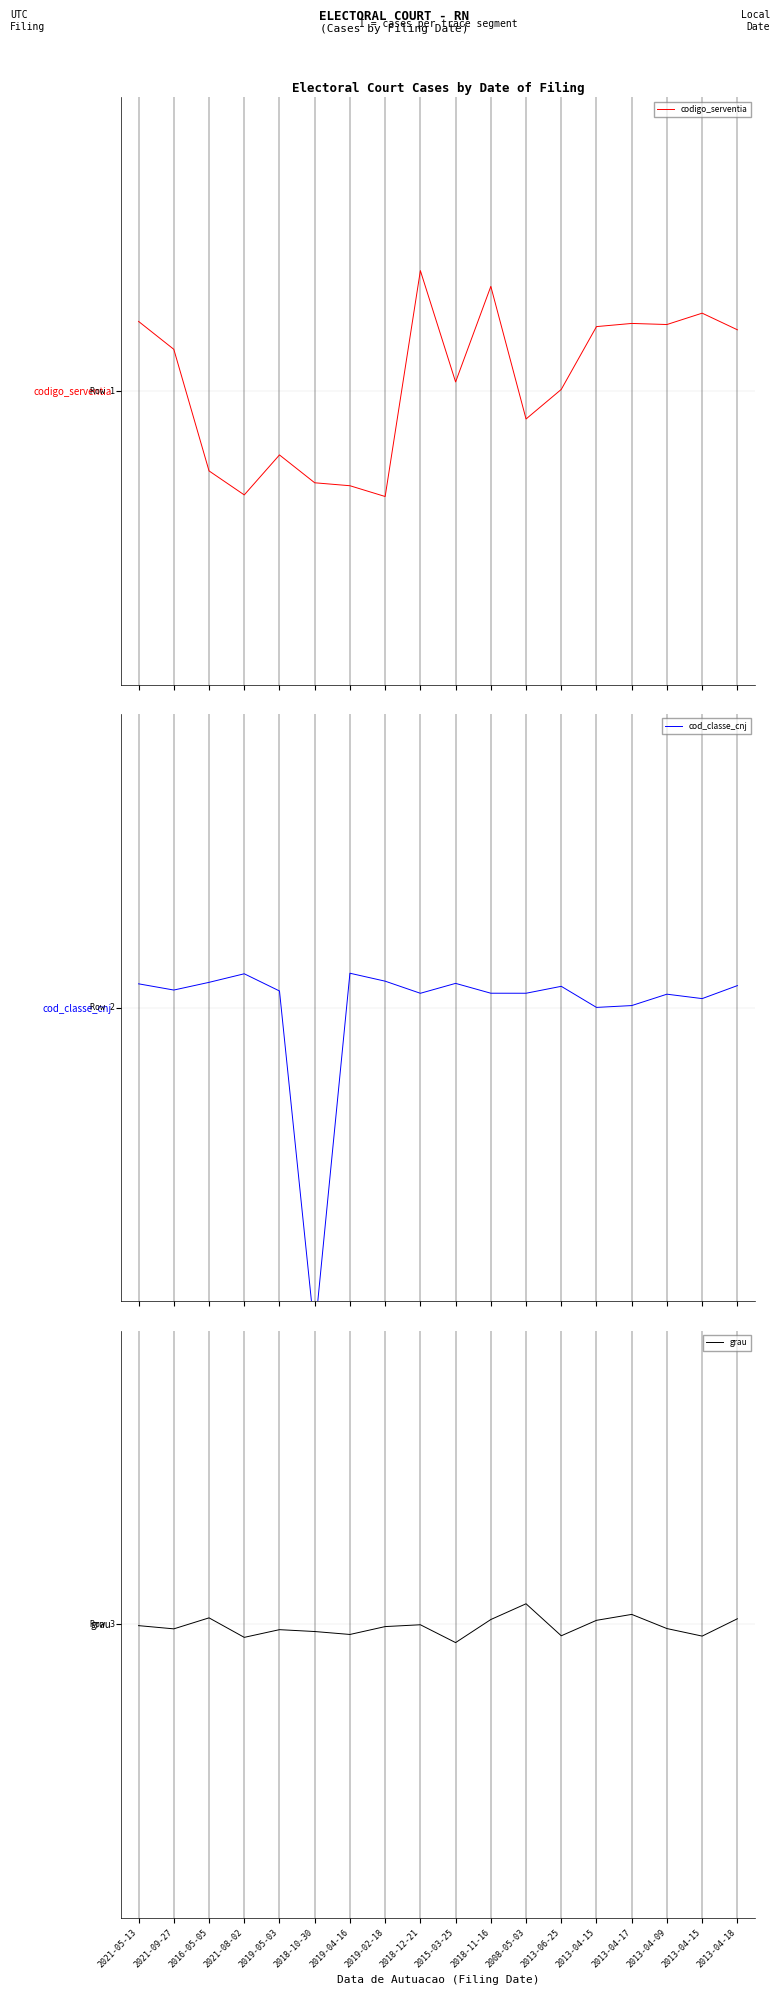

Where do codigo_serventia and cod_classe_cnj first cross each other?

2021-09-27 and 2016-05-05